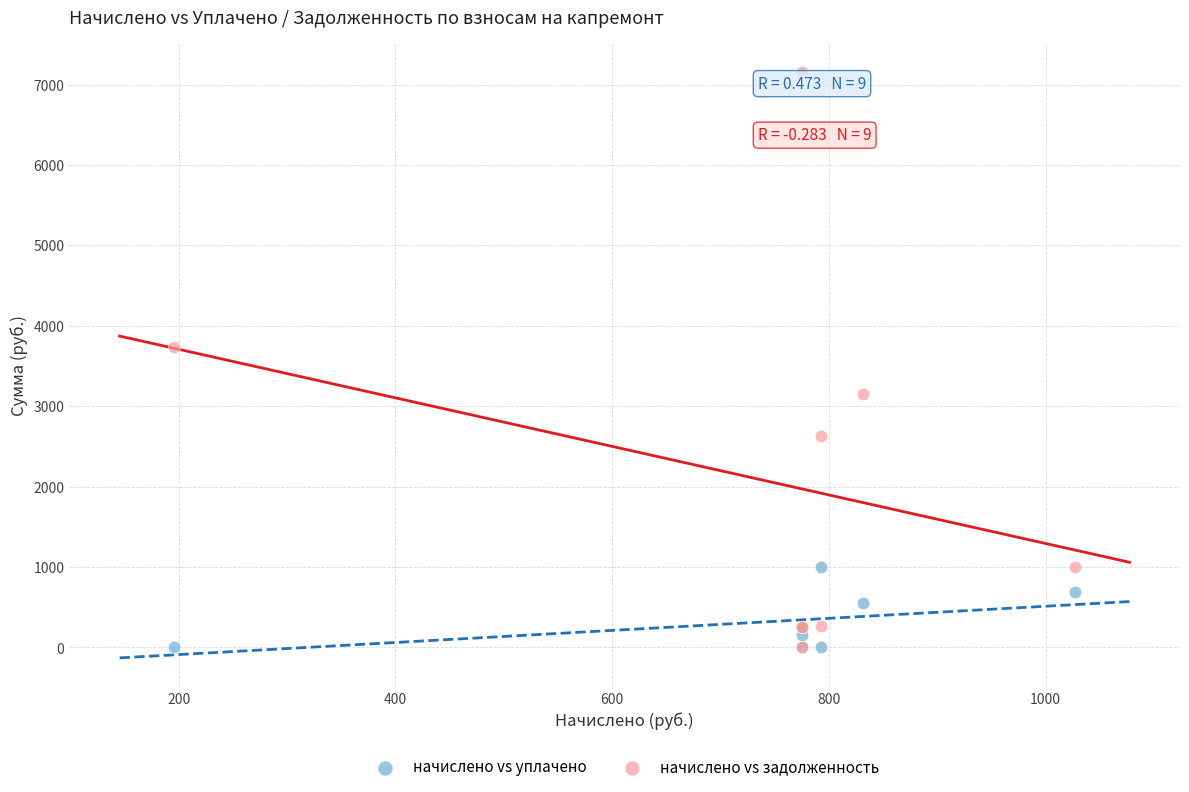

Across all series, what Y value is closest to 3576?

3735.7